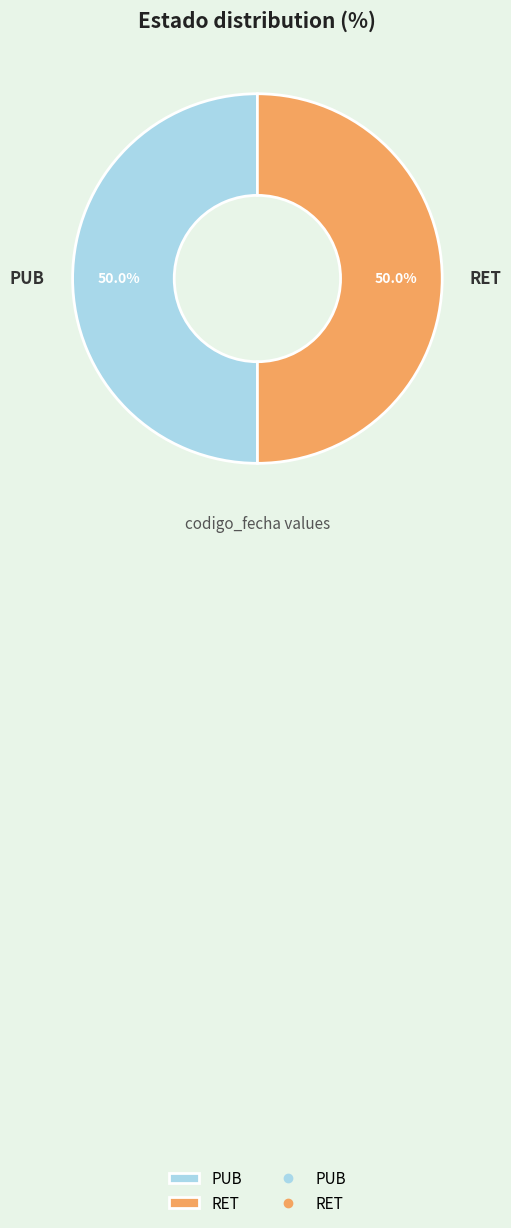

What portion of the pie excludes PUB?

50.0%